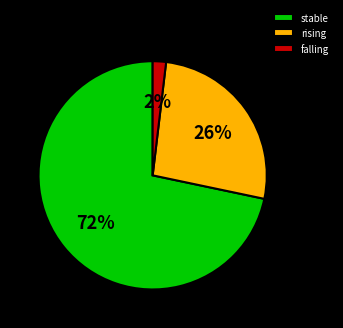

Count the number of slices in the pie.

3